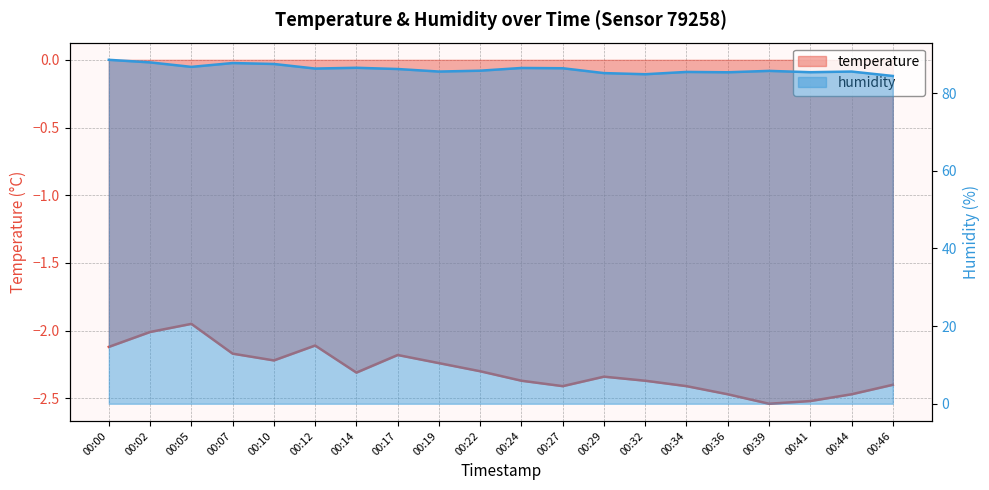

What is the spread (max minus min) of values at 00:22?

88.1